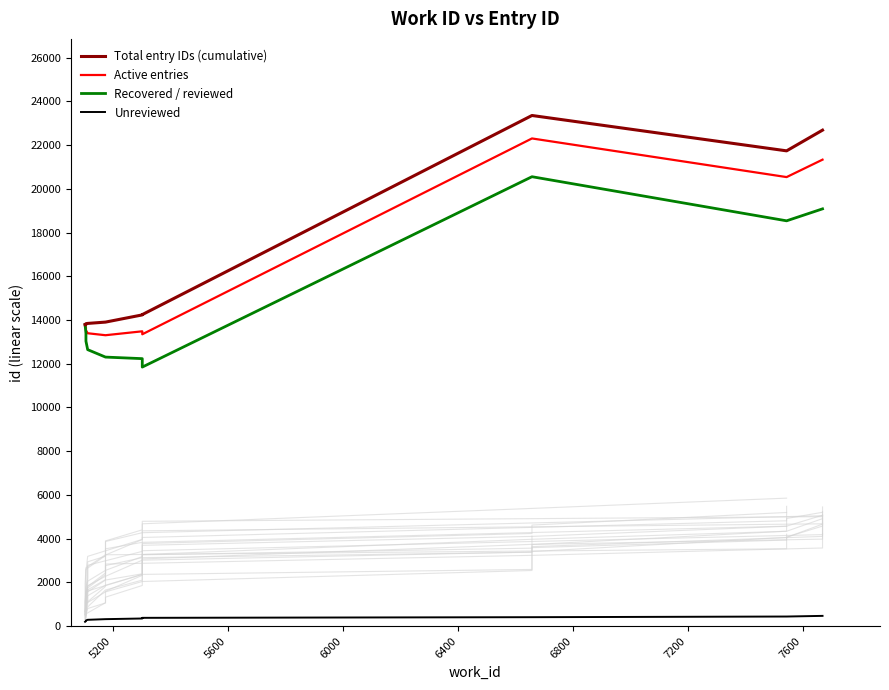

How many lines are shown in the chart?

4